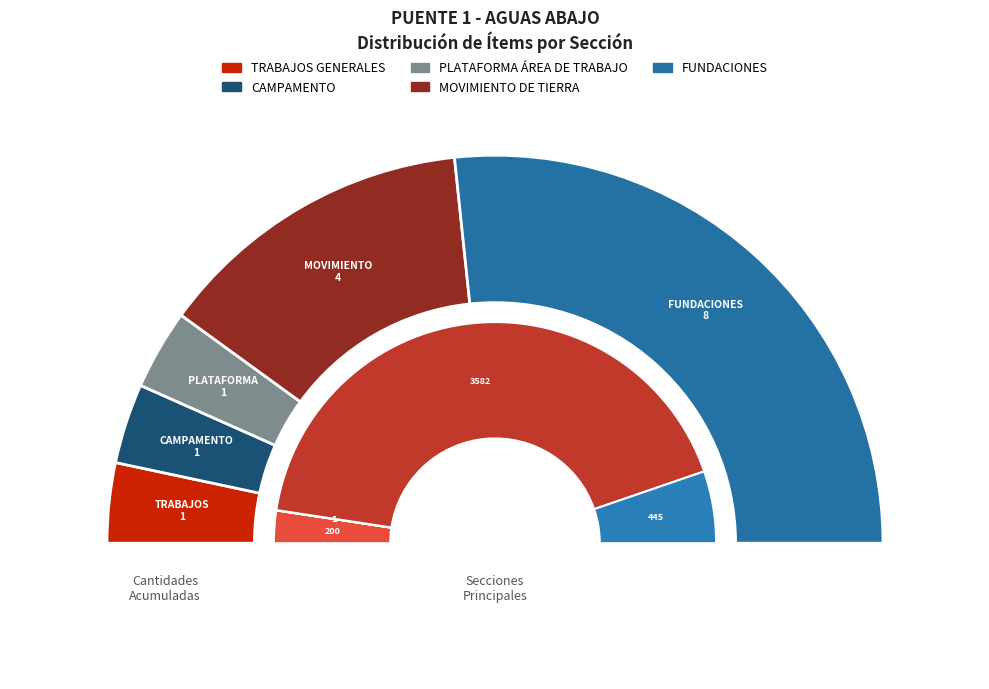

Combined, what portion of the pie is TRABAJOS GENERALES and PLATAFORMA ÁREA DE TRABAJO?

13.3%